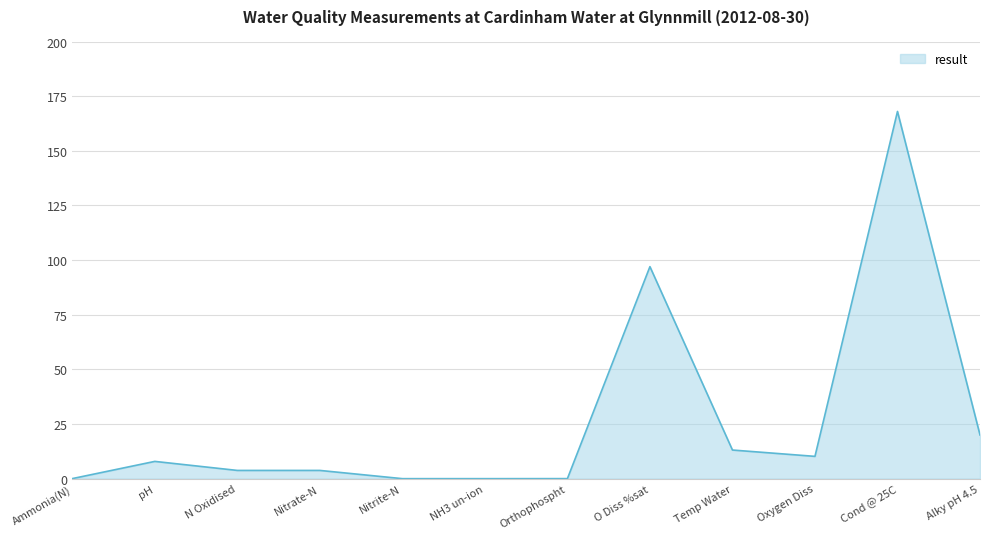

At which label does the data first exceed 7?

pH